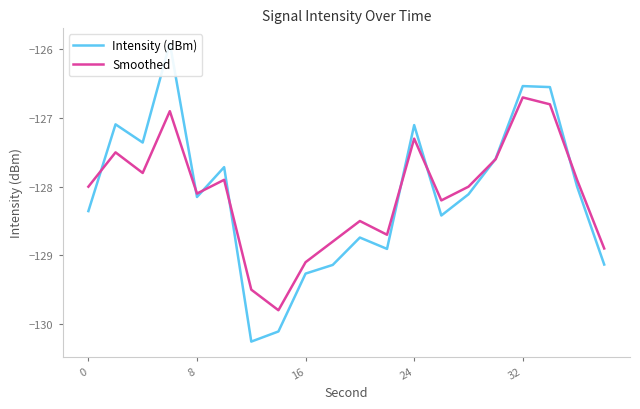

Which series has the largest total across all categories?

Smoothed